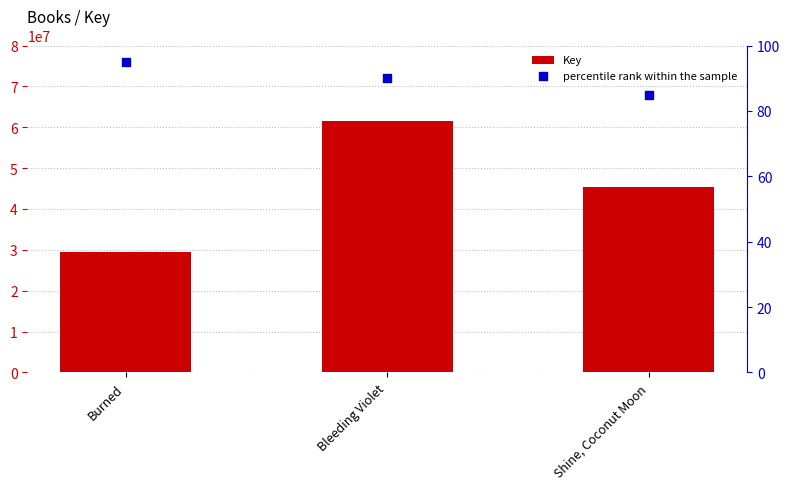

What are all the series names shown in the legend?

Key, percentile rank within the sample